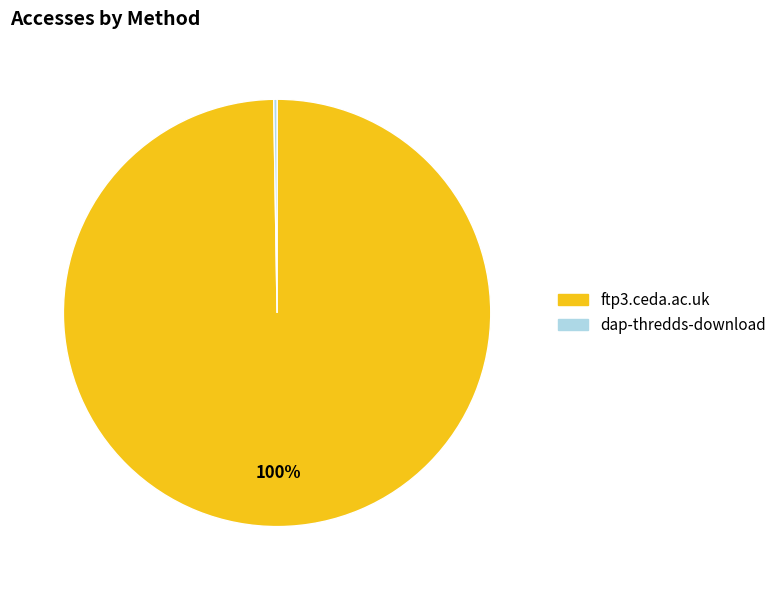

What is the majority slice?

ftp3.ceda.ac.uk